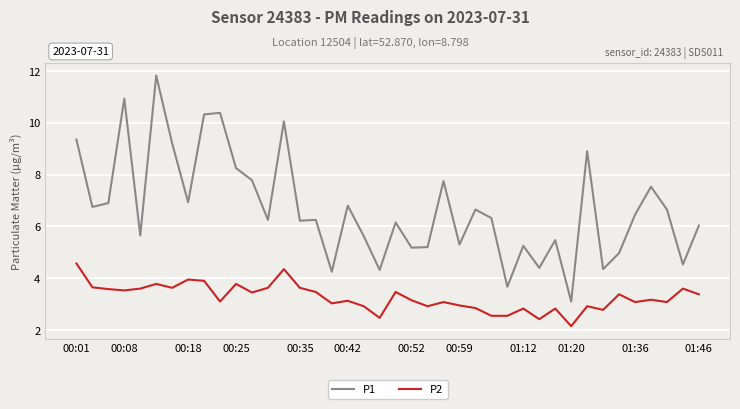

What is the difference between the maximum and minimum values in the P2 series?

2.4